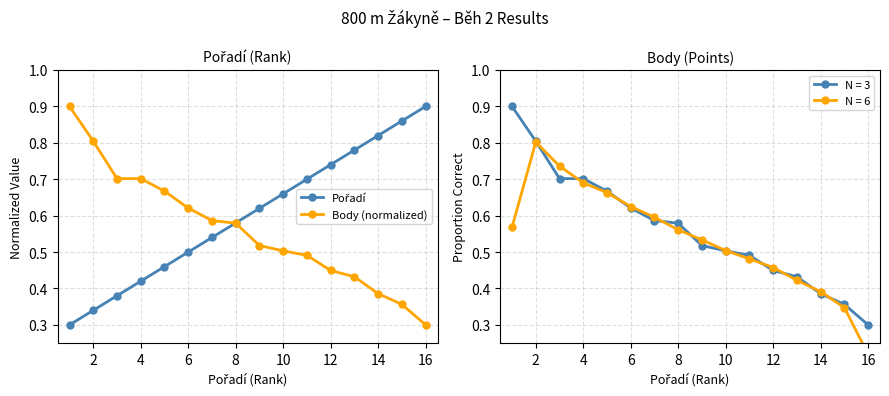

Is it true that Body (normalized) equals 0.8 at 2?

True